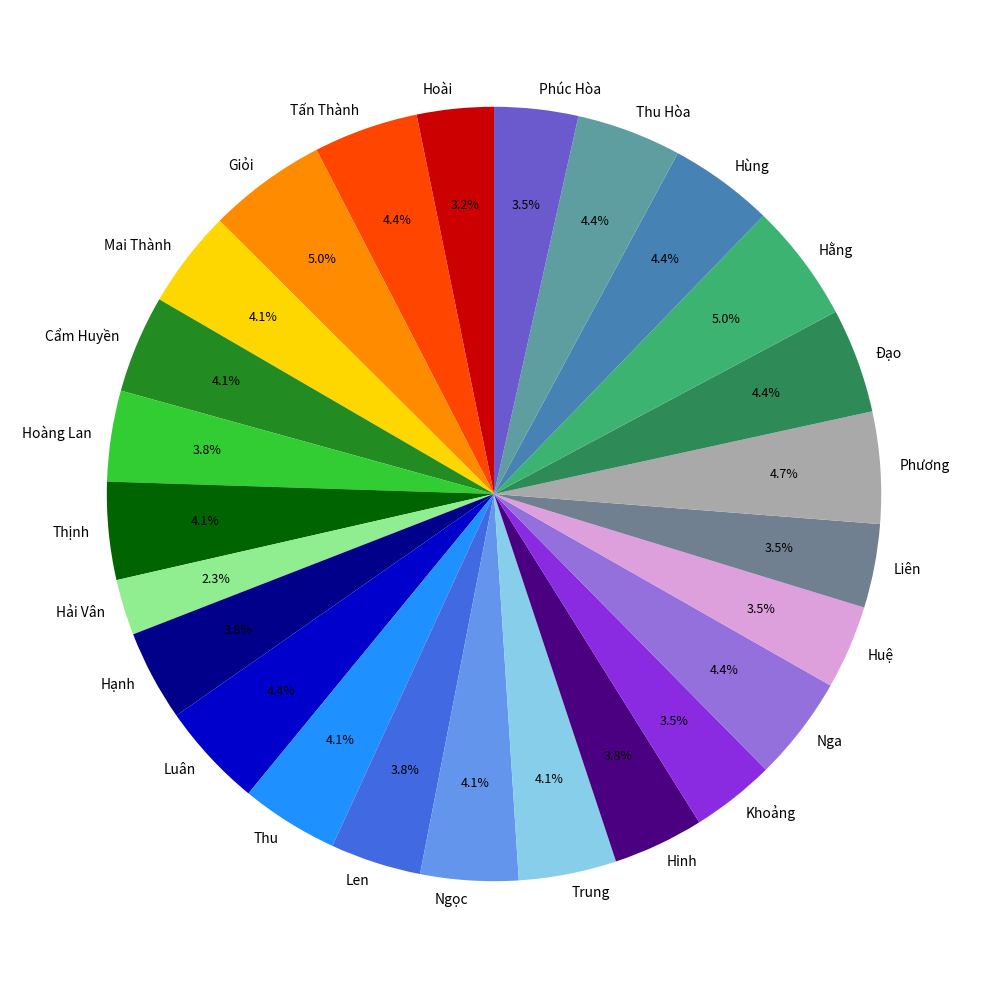

How many segments does this pie chart have?

25